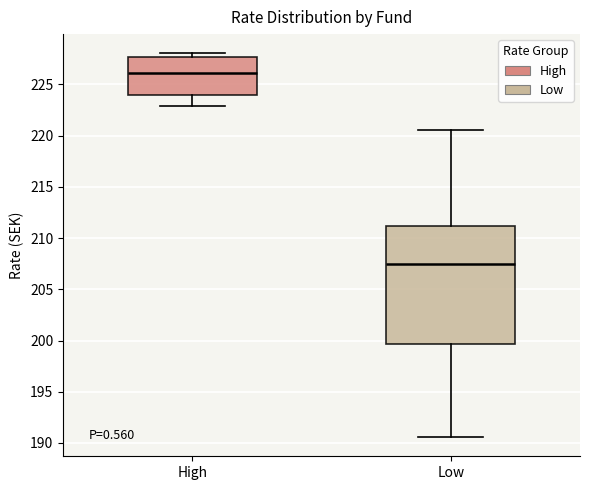

Reading left to right, transcribe this box plot: for each box, give where its median line is, the range the box spans, and where its two whiskers end, as read against the y-axis. The values are not printed on the chart, so give them approximately, as read against the axis.

High: median 226.0, box 224.0 to 227.5, whiskers 223.0 to 228.0
Low: median 207.5, box 199.5 to 211.0, whiskers 190.5 to 220.5